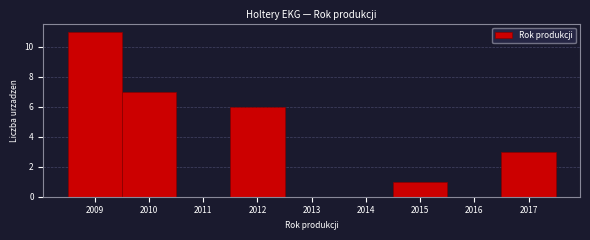

Reading left to right, list every bar in this chart as the range it spans on the x-axis followed by its height. The values are not printed on the chart, so give them approximately, as read against the axis.

2008.5 to 2009.5: 11
2009.5 to 2010.5: 7
2010.5 to 2011.5: 0
2011.5 to 2012.5: 6
2012.5 to 2013.5: 0
2013.5 to 2014.5: 0
2014.5 to 2015.5: 1
2015.5 to 2016.5: 0
2016.5 to 2017.5: 3